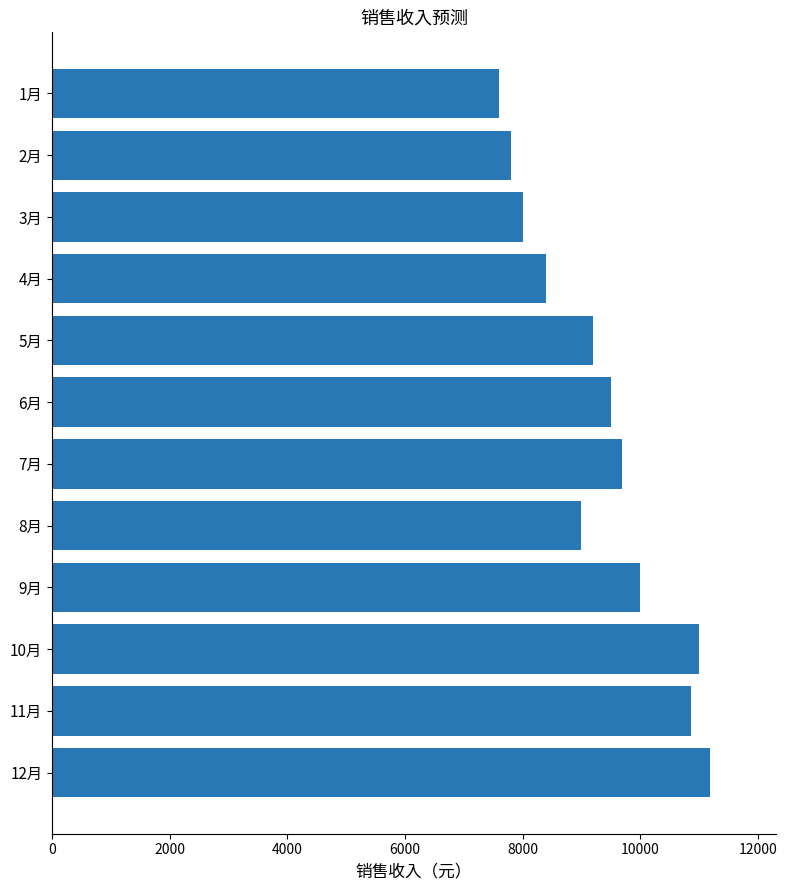

What is the smallest value displayed?

7600.0